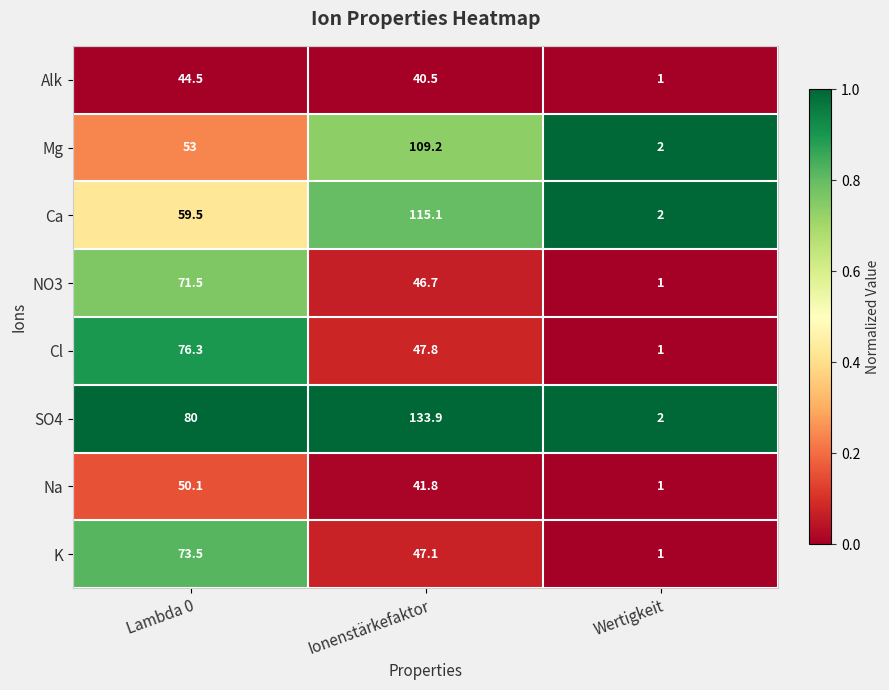

Which series has the largest total across all categories?

SO4